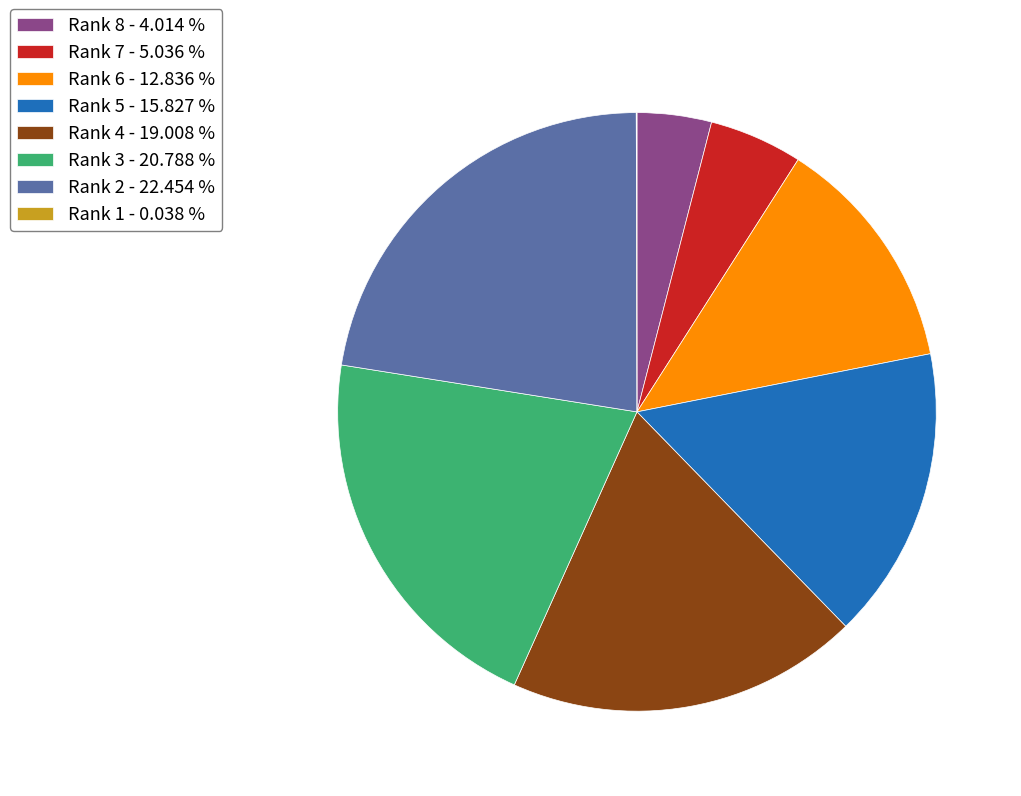

Combined, do Rank 3 - 20.788 % and Rank 8 - 4.014 % account for over 50%?

No